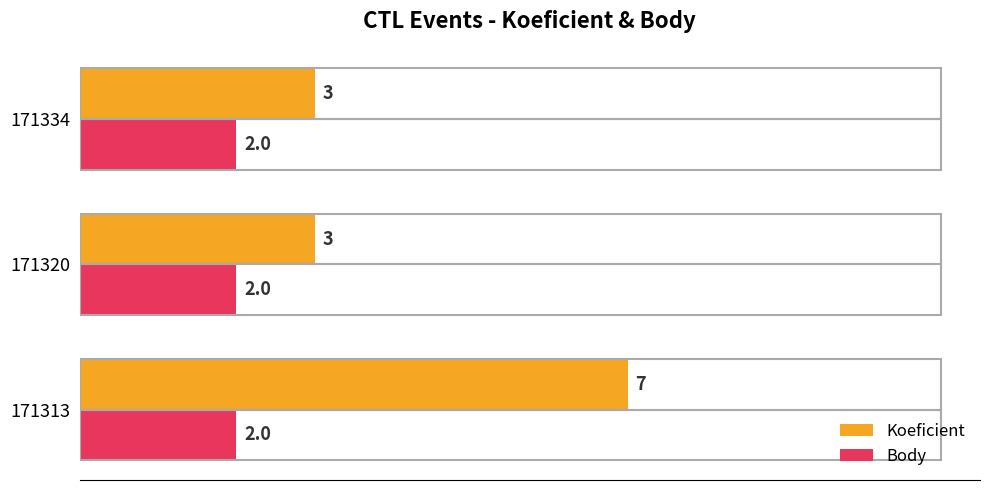

What value does the Koeficient series have at 171320?

3